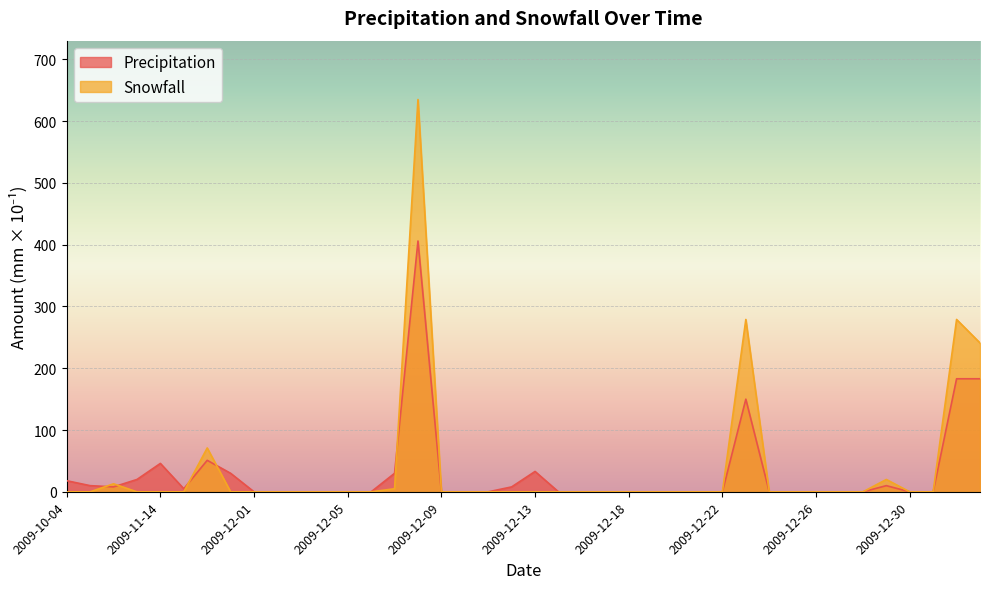

Reading right to left, transcribe all the data shown in this chart.

Precipitation: 183	183	0	0	10	0	0	0	0	0	150	0	0	0	0	0	0	0	0	33	8	0	0	0	406	30	0	0	0	0	0	0	30	51	5	46	20	8	10	18
Snowfall: 241	279	0	0	20	0	0	0	0	0	279	0	0	0	0	0	0	0	0	0	0	0	0	0	635	5	0	0	0	0	0	0	0	71	0	0	0	13	0	0